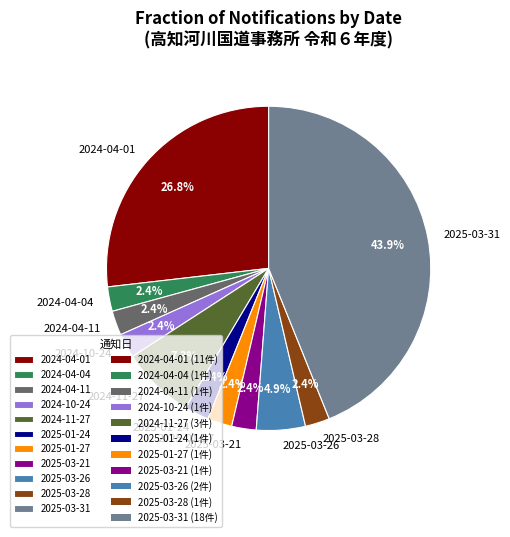

Is 2024-10-24 the majority of the pie?

No